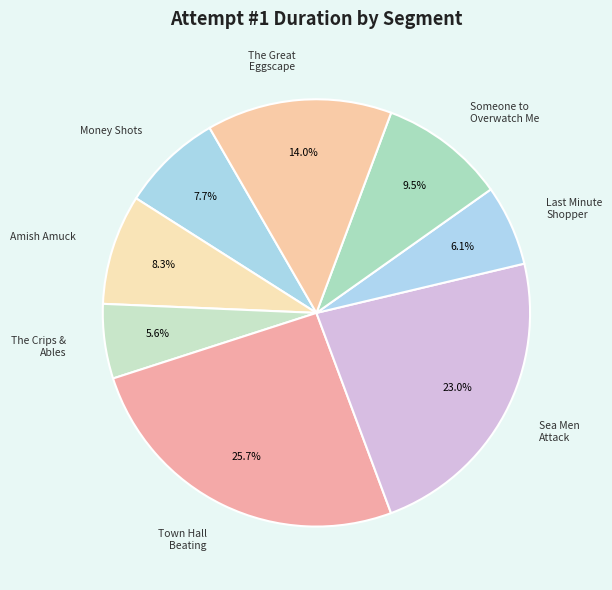

Which slice is the smallest?

The Crips and Ables